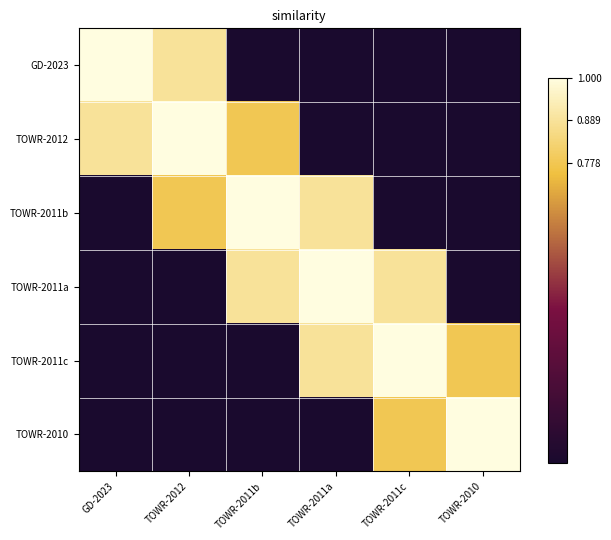

At which category does the chart reach its peak across all series?

GD-2023